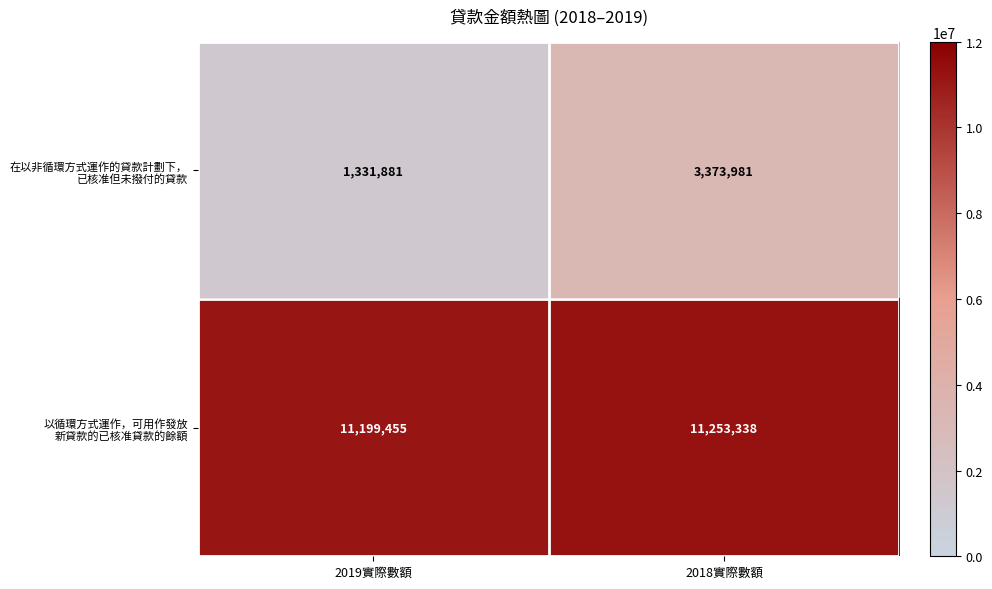

What is the greatest value displayed?

11253338